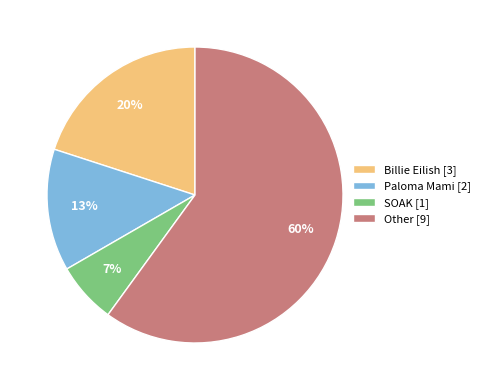

Which category has the smallest portion of the pie?

SOAK [1]